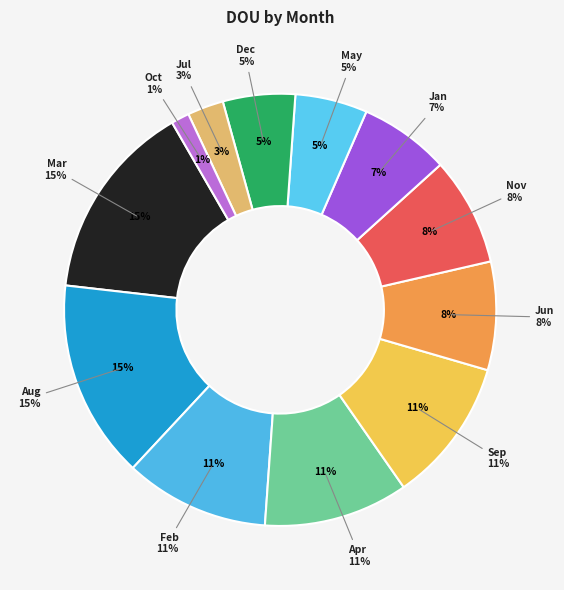

To the nearest percent, what portion does Oct represent?

1%